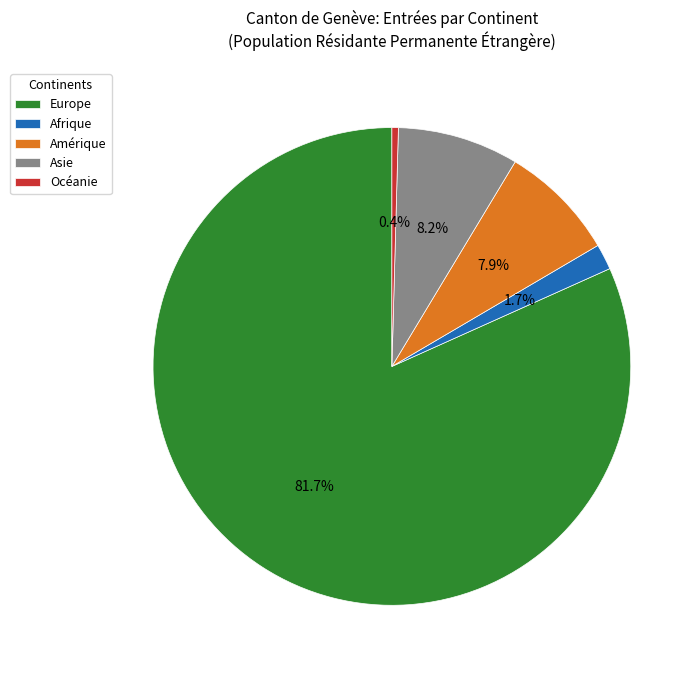

To the nearest percent, what is the difference between the largest and smallest slice percentages?

81%